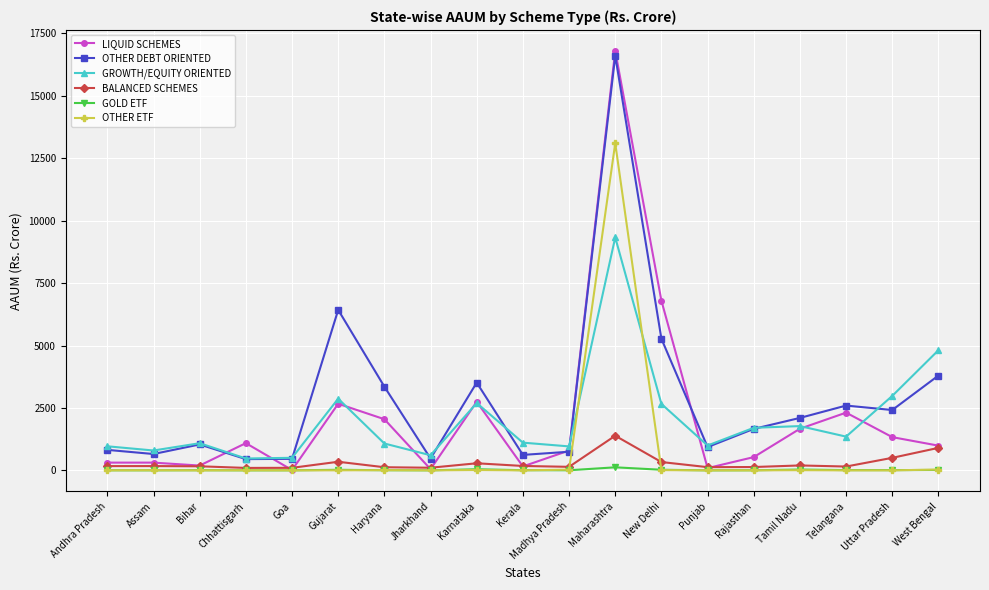

True or false: OTHER ETF has more than 1 interior local peaks.

True